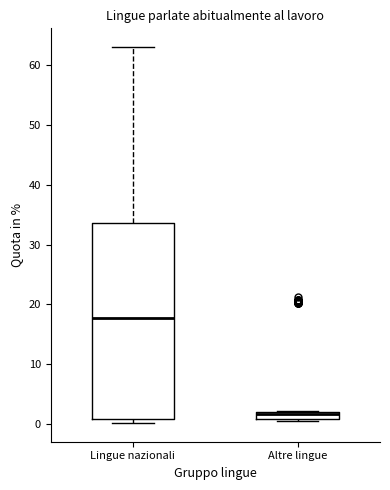

Which box's median line is the lowest?

Altre lingue